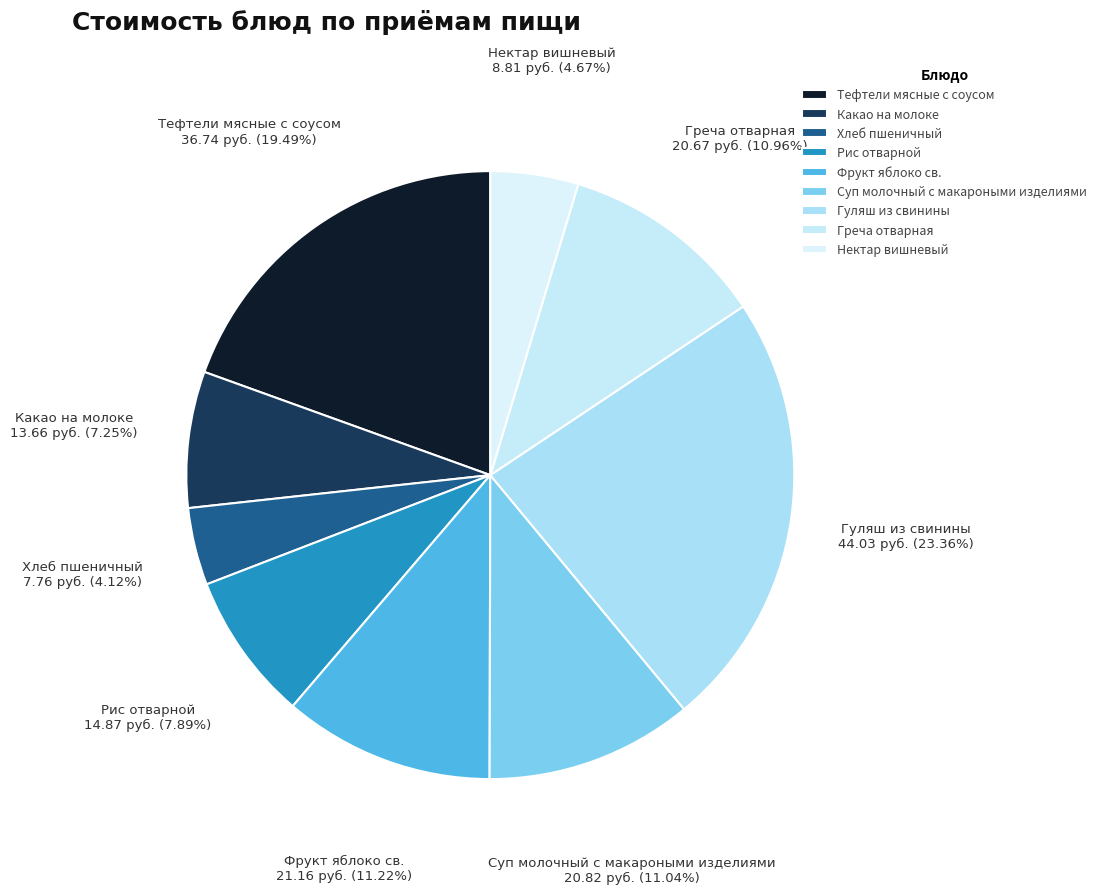

The Греча отварная slice represents 17% of the pie. True or false?

False